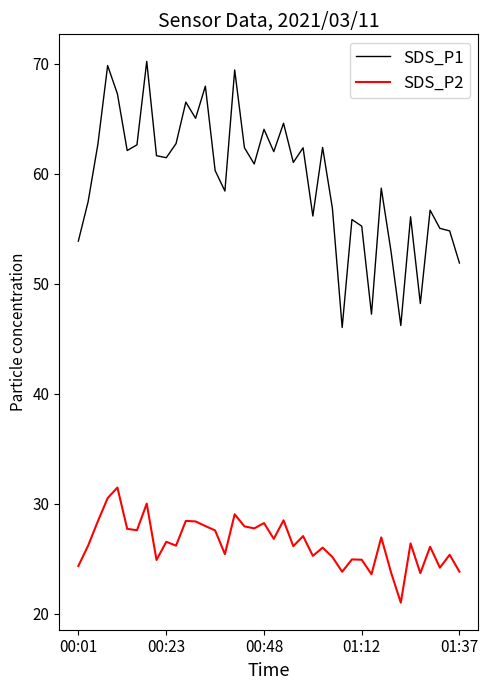

What is the greatest value displayed?

70.2